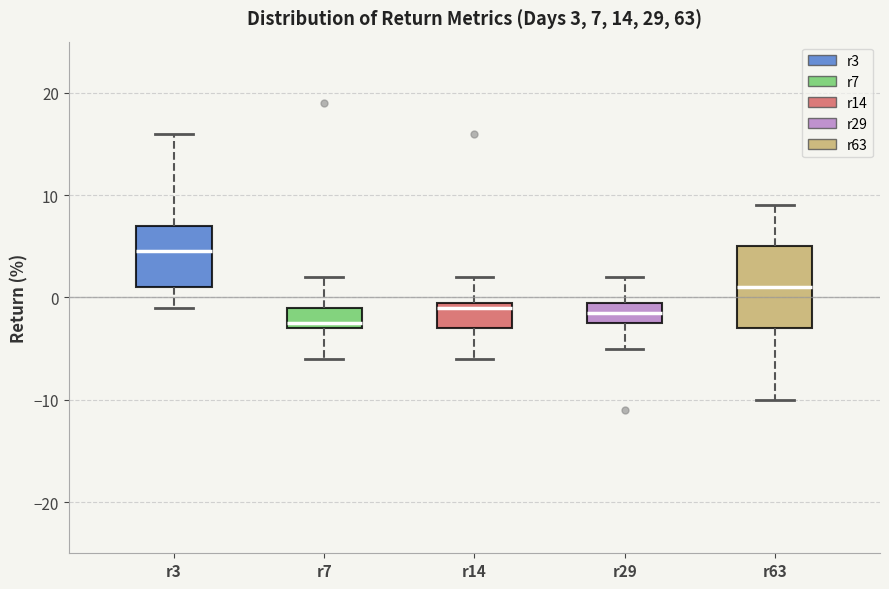

Which box's median line is the lowest?

r7